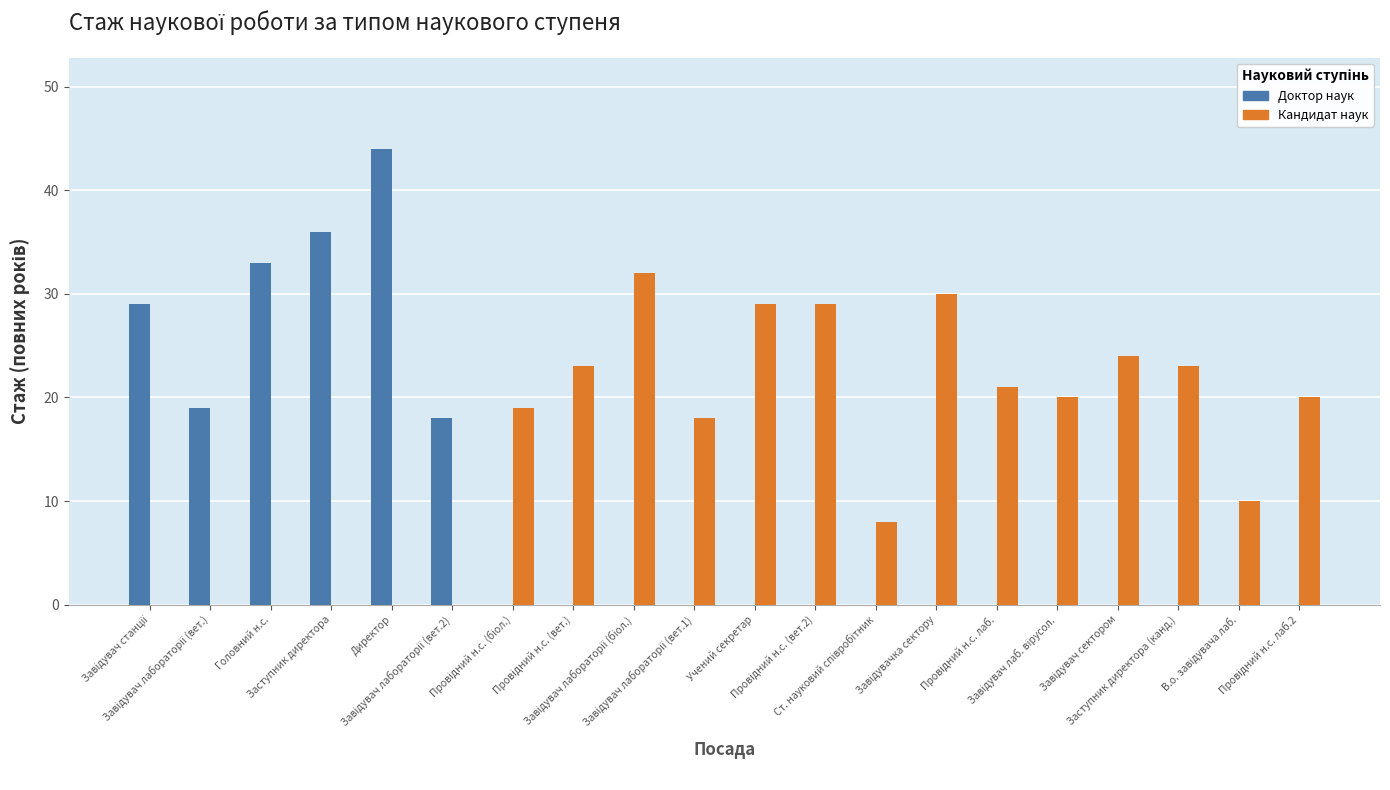

Count the number of data series in this chart.

2